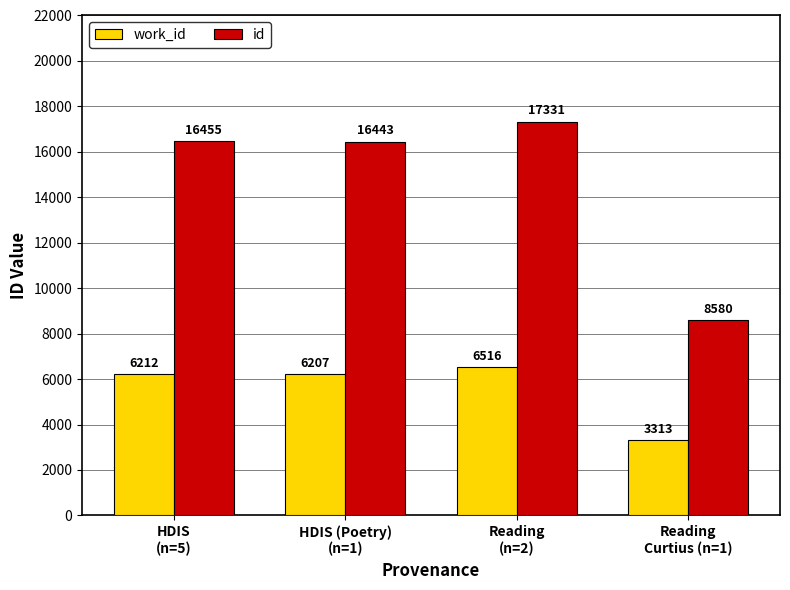

List the series in order of their peak value, lowest first.

work_id, id